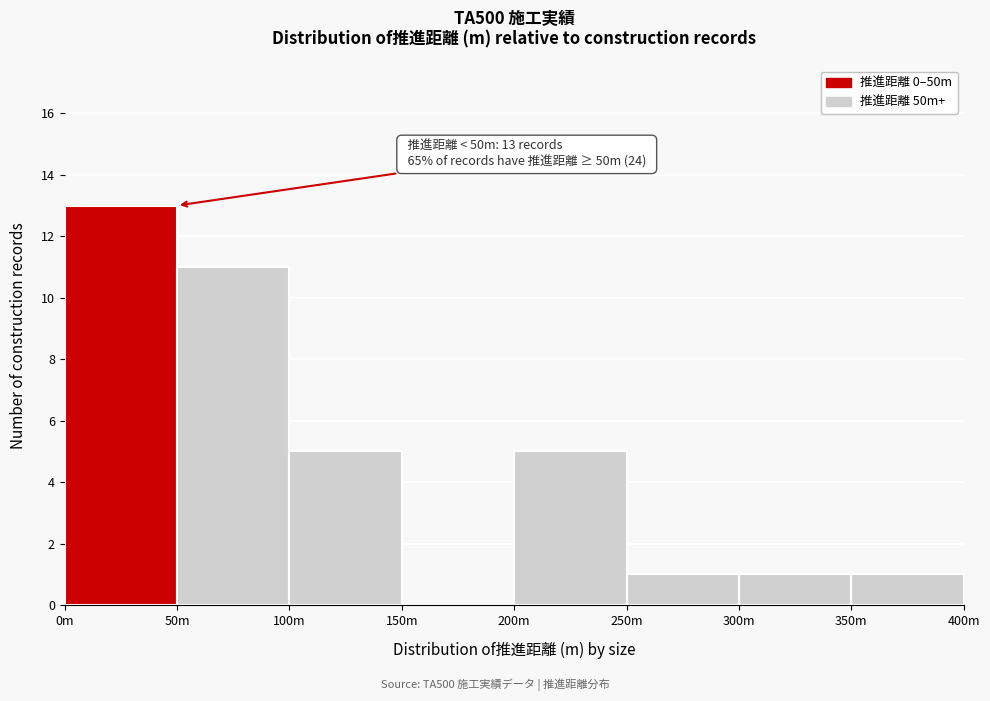

Reading left to right, extract all data points from this chart.

0m=13	50m=11	100m=5	150m=0	200m=5	250m=1	300m=1	350m=1